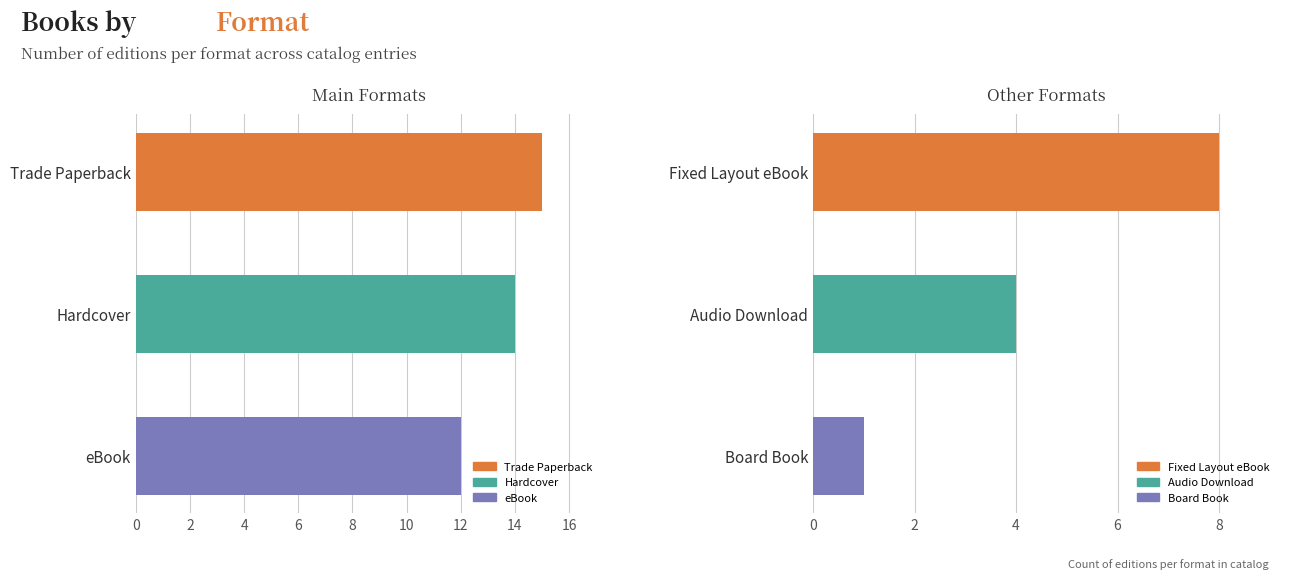

At how many categories does at least one series exceed 14?

1